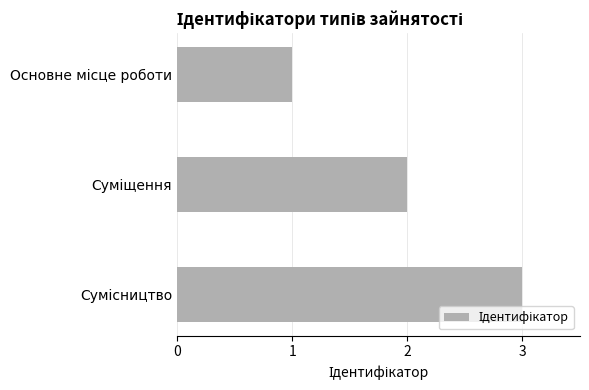

What is the maximum value shown in the chart?

3